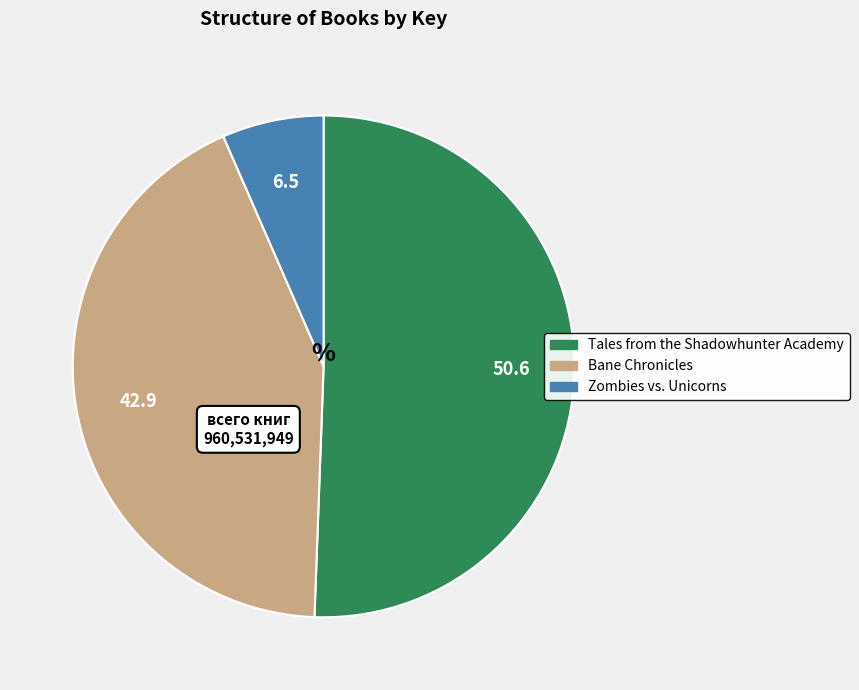

True or false: Tales from the Shadowhunter Academy accounts for 51% of the total.

True